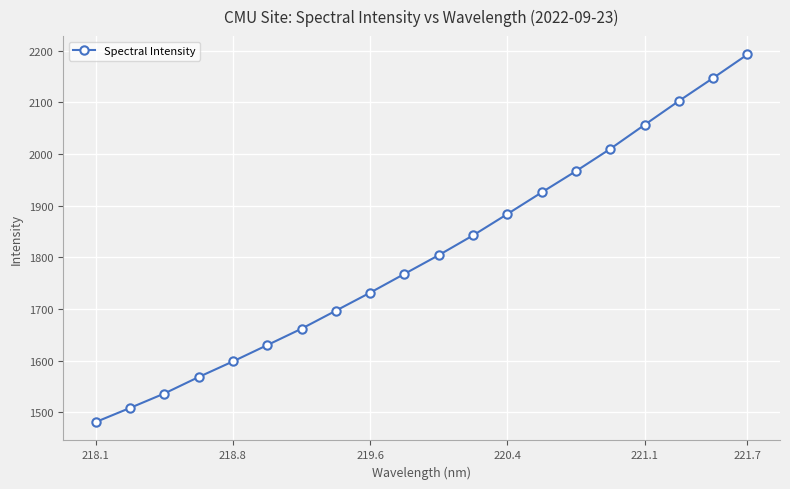

What is the value of the 3rd point from the left?

1536.1